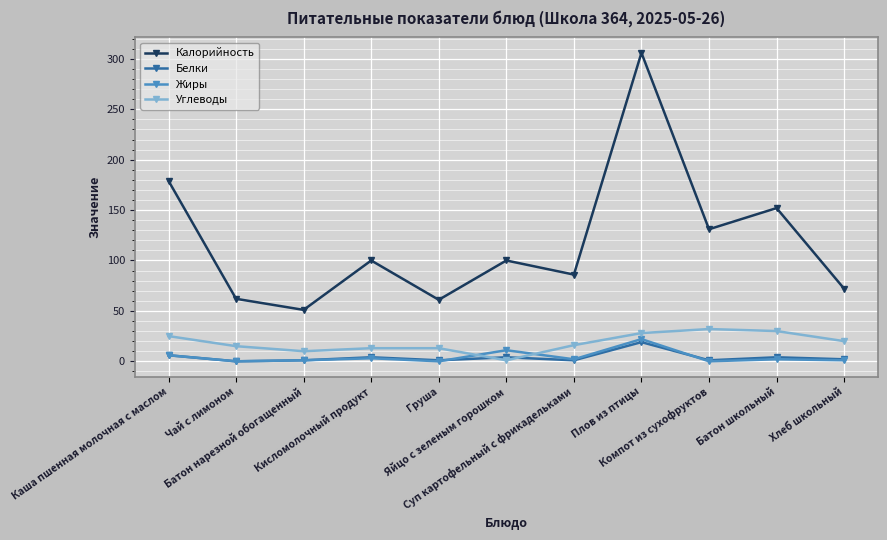

Which series changed the most between Батон нарезной обогащенный and Хлеб школьный?

Калорийность